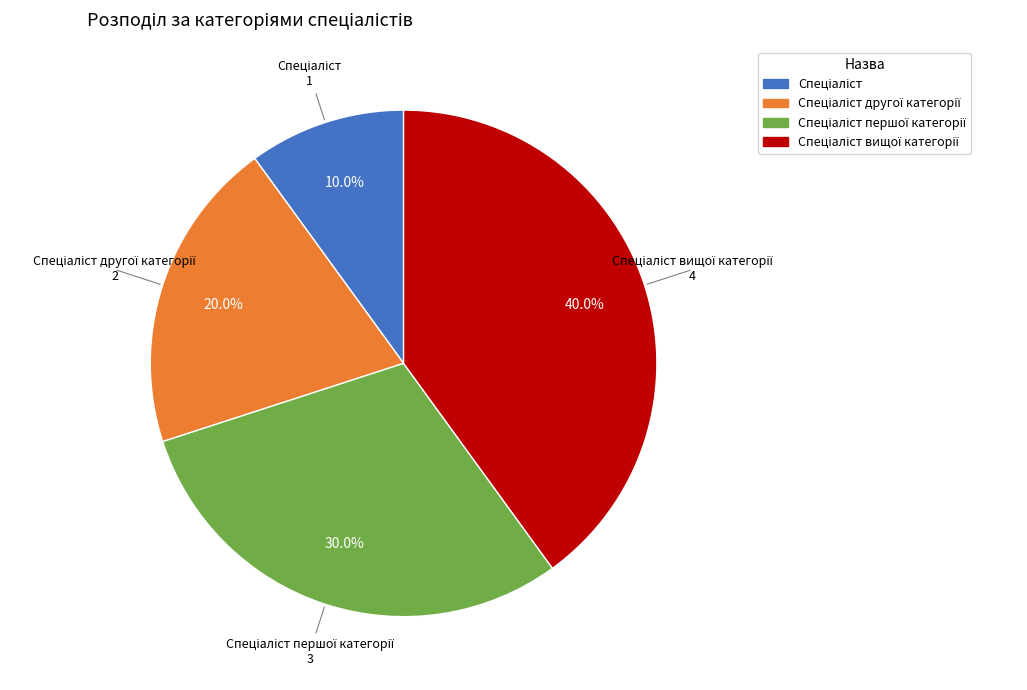

Is there a majority slice in this chart?

No